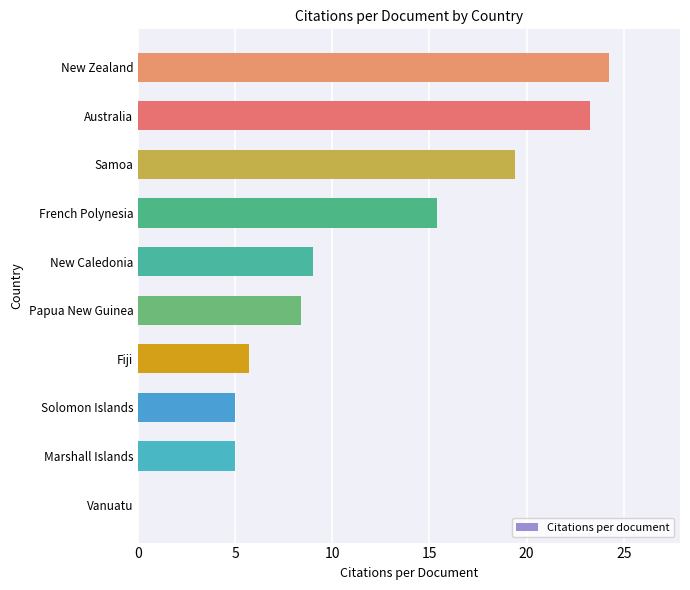

Approximately how many times larger is the value at New Caledonia compared to Papua New Guinea?

1.1